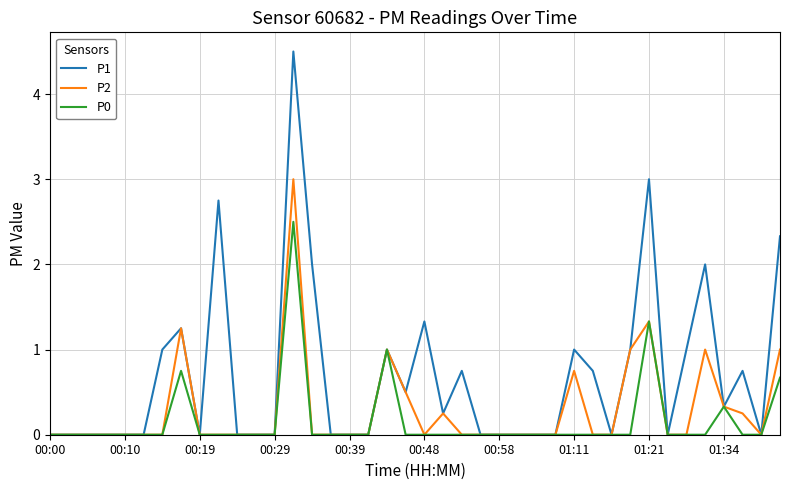

Which series has the widest spread of values?

P1